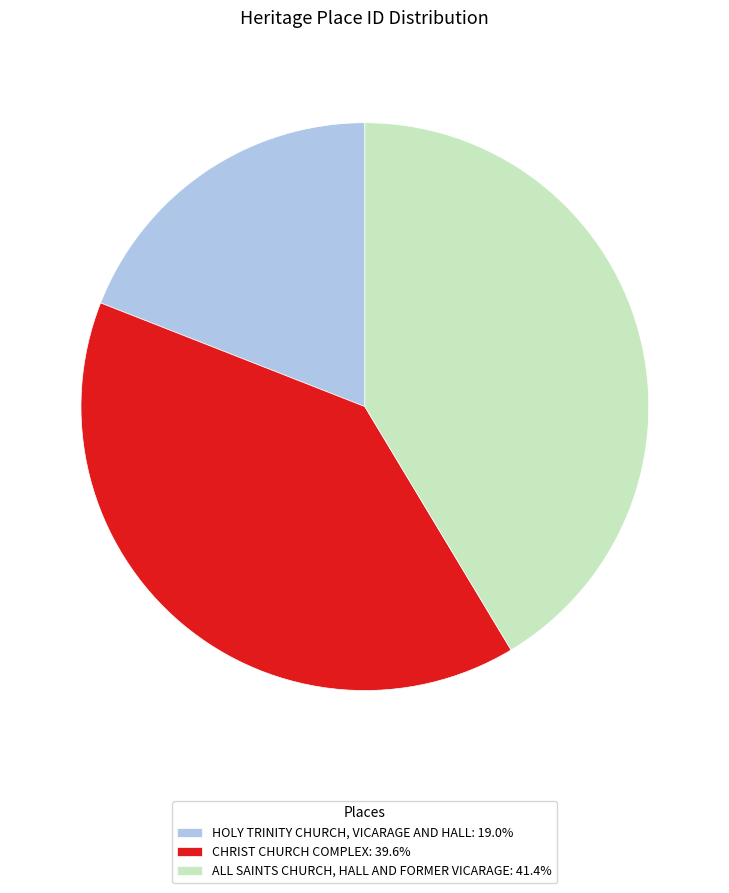

Is HOLY TRINITY CHURCH, VICARAGE AND HALL: 19.0% the majority of the pie?

No